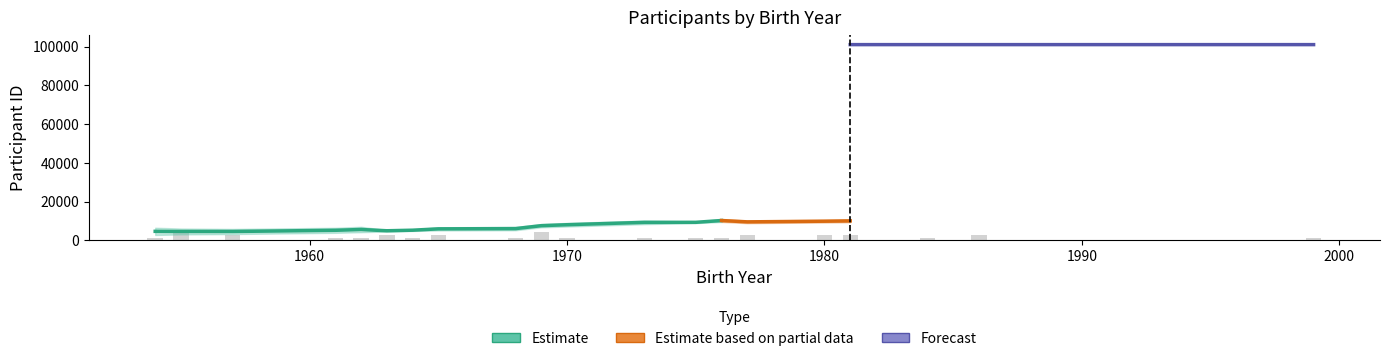

What is the difference between the highest and lowest values at 1981?

92002